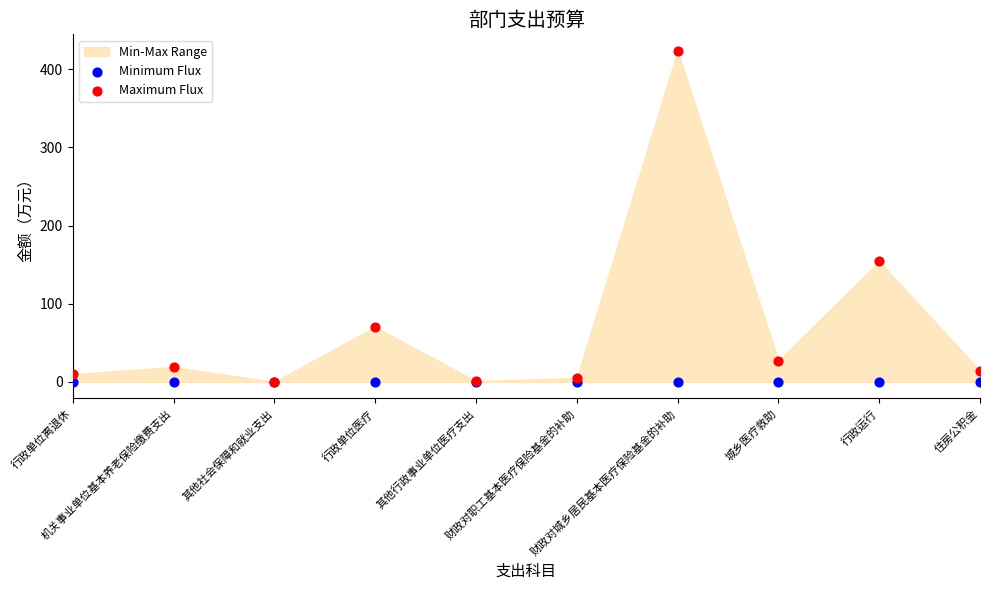

In the Maximum Flux series, what Y value is closest to 211?

154.1